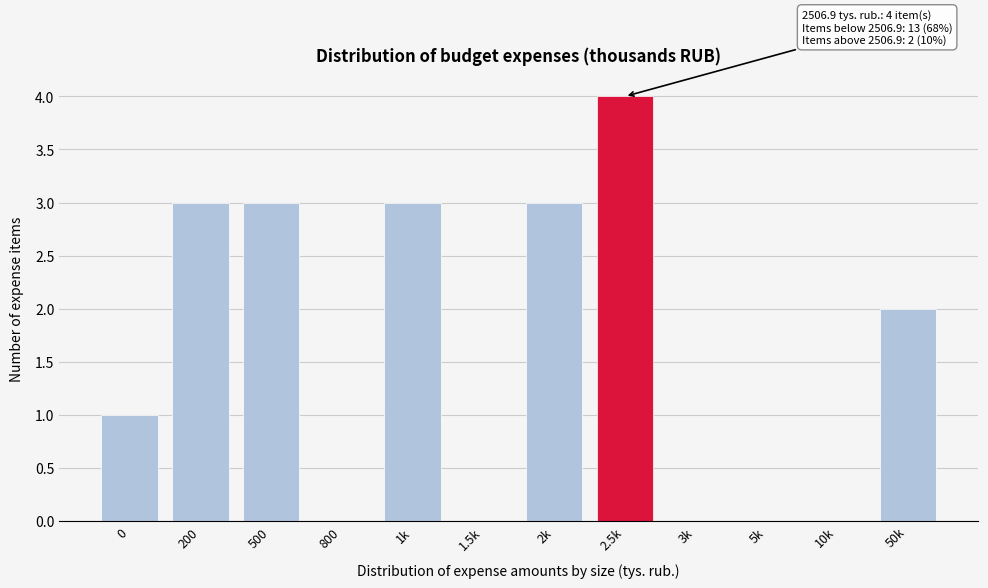

Reading right to left, transcribe all the data shown in this chart.

50k=2	10k=0	5k=0	3k=0	2.5k=4	2k=3	1.5k=0	1k=3	800=0	500=3	200=3	0=1